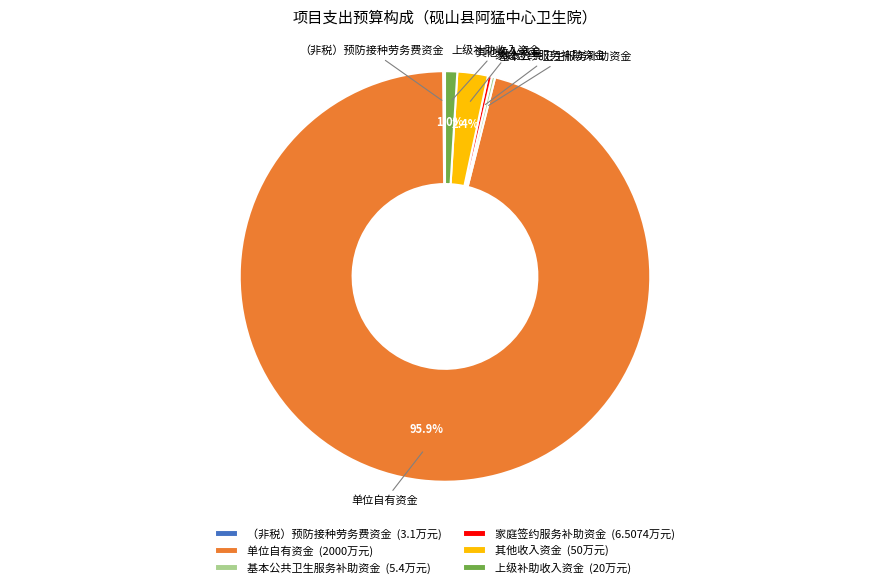

Which slice is the largest?

单位自有资金